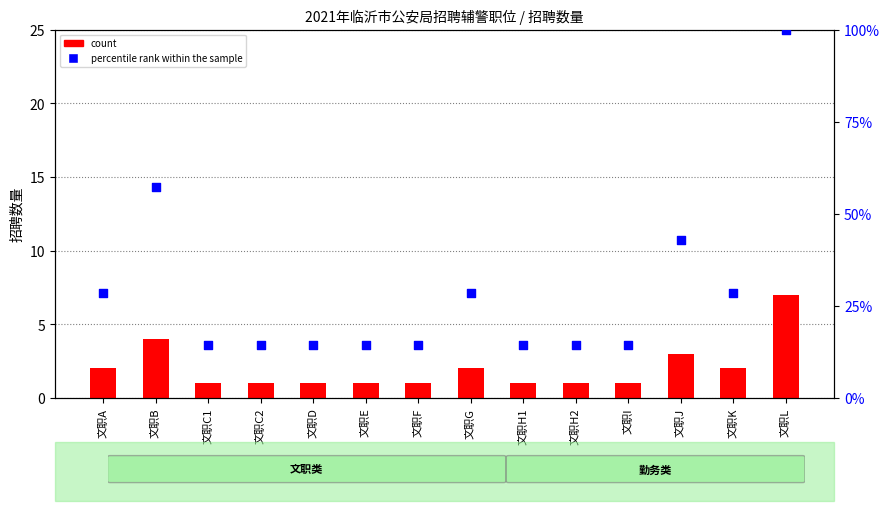

What are all the series names shown in the legend?

count, percentile rank within the sample